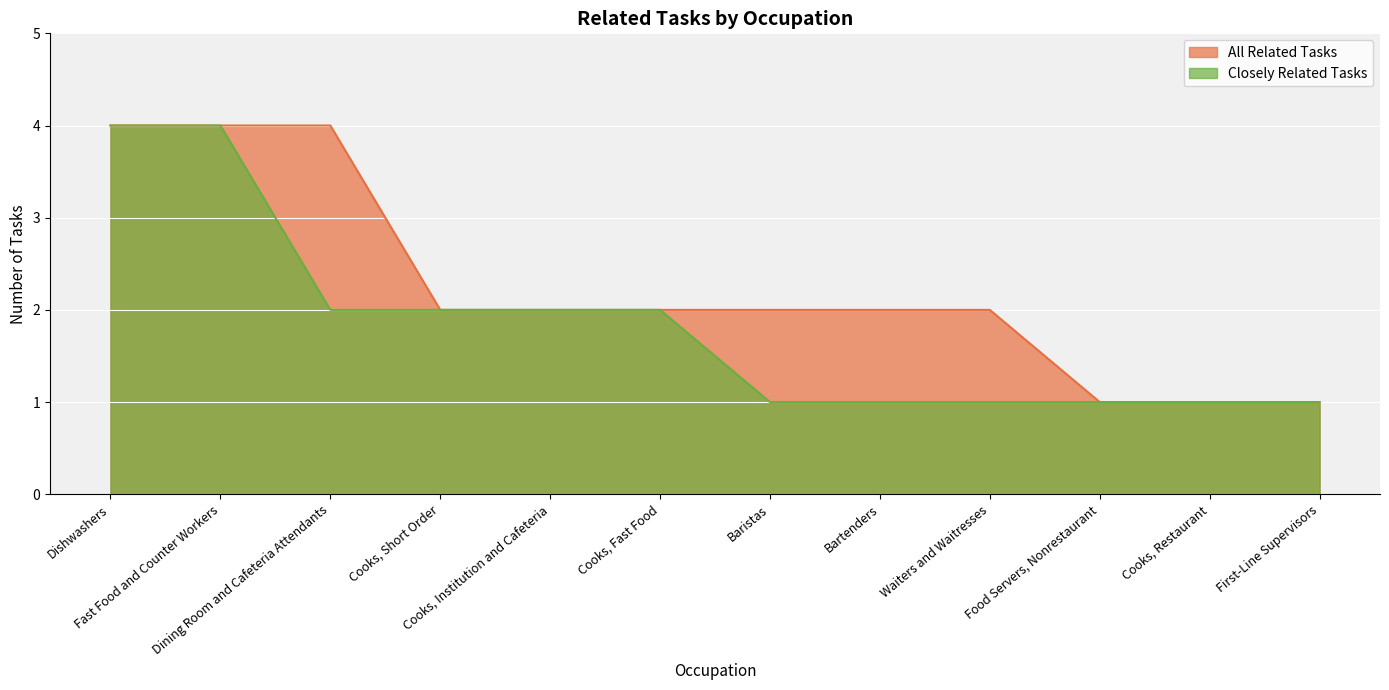

What is the value of the Closely Related Tasks point at the 12th from the left?

1